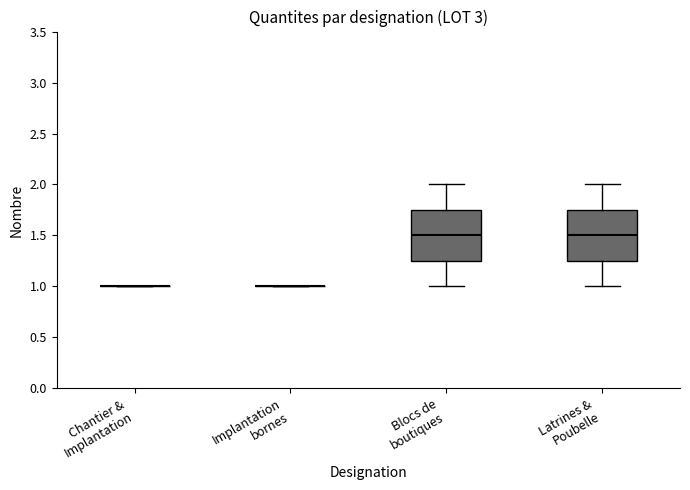

Reading left to right, read every box against the y-axis: the position of its median line, the range the box covers, and the ends of its whiskers. The values are not printed on the chart, so give them approximately, as read against the axis.

Chantier & Implantation: box collapsed to a line at 1.00, whiskers 1.00 to 1.00
Implantation bornes: box collapsed to a line at 1.00, whiskers 1.00 to 1.00
Blocs de boutiques: median 1.50, box 1.25 to 1.75, whiskers 1.00 to 2.00
Latrines & Poubelle: median 1.50, box 1.25 to 1.75, whiskers 1.00 to 2.00